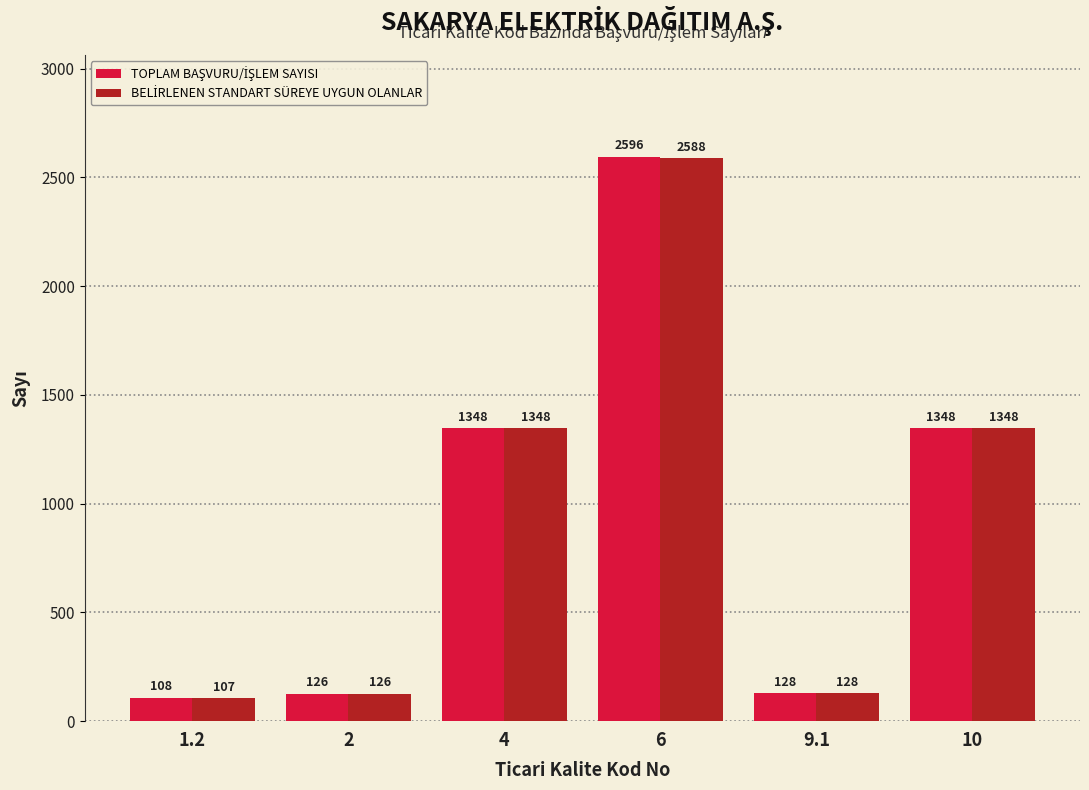

What is the total value across all series at 1.2?

215